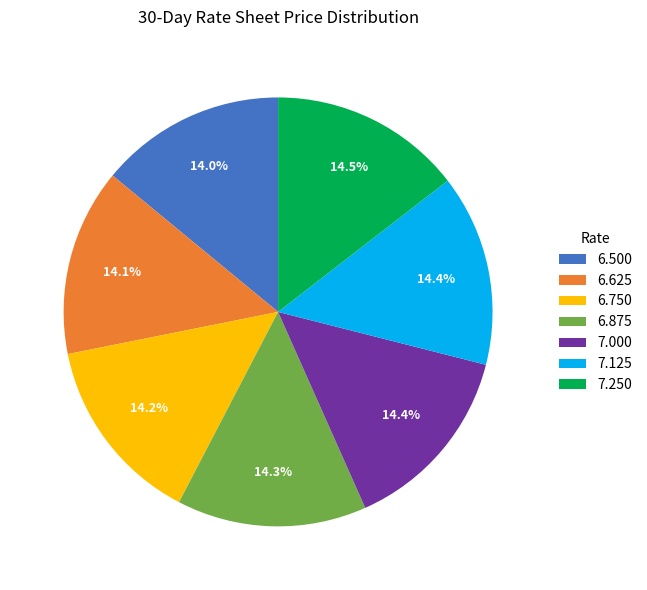

Approximately how many times larger is the value at 6.625 compared to 7.000?

1.0